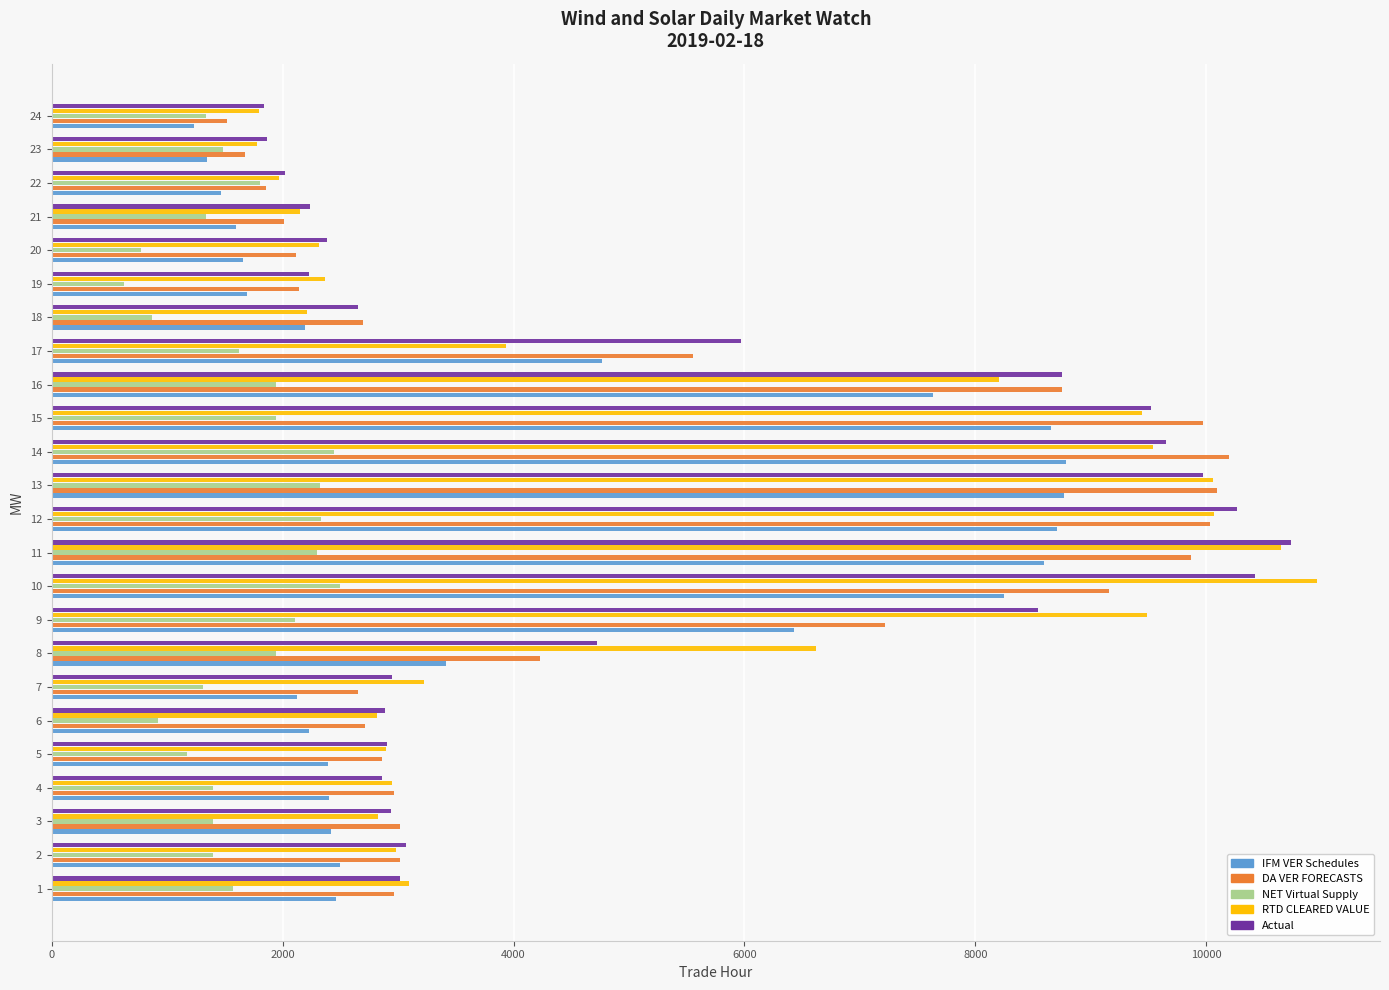

Which category has the highest value across all series?

10